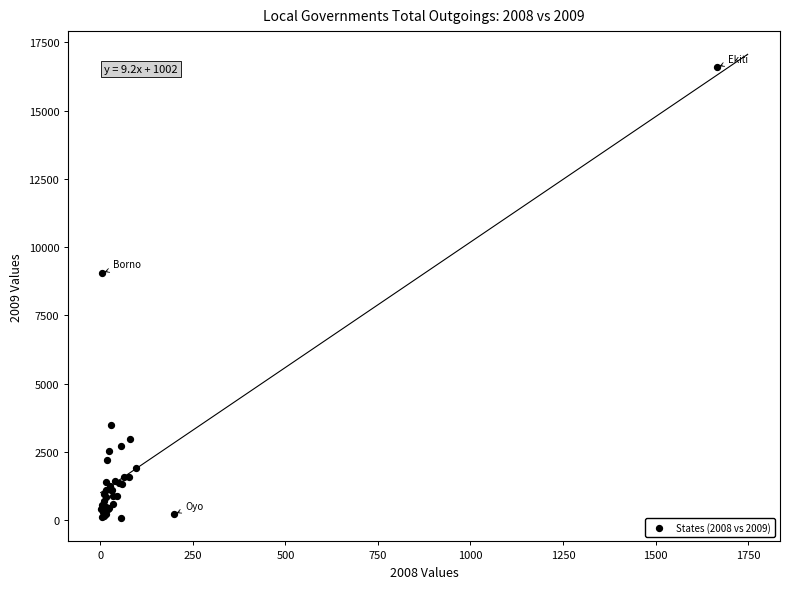

What Y value in the scatter plot is closest to 8326?

9053.6